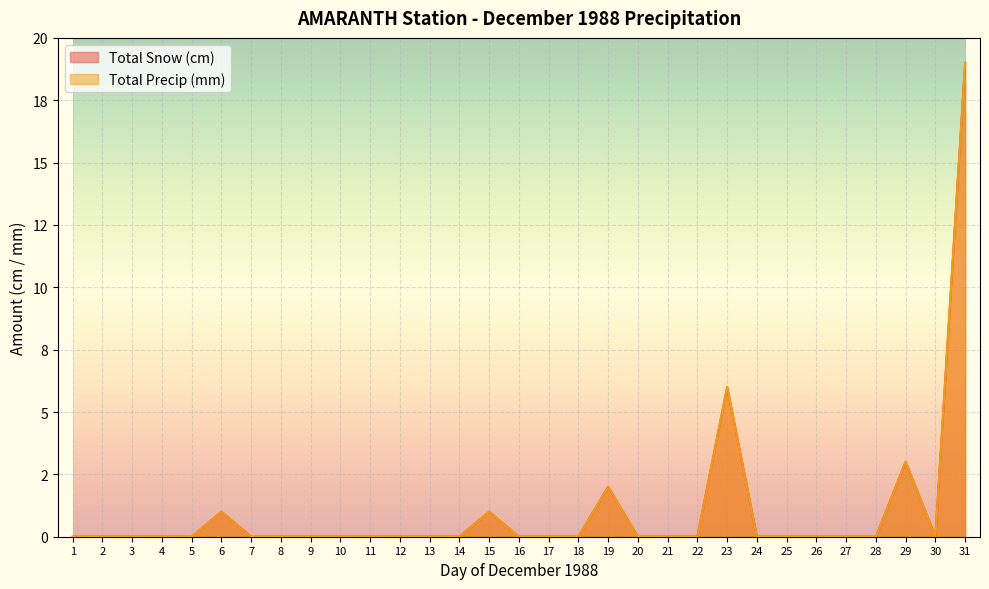

At which category is the sum across all series the highest?

31